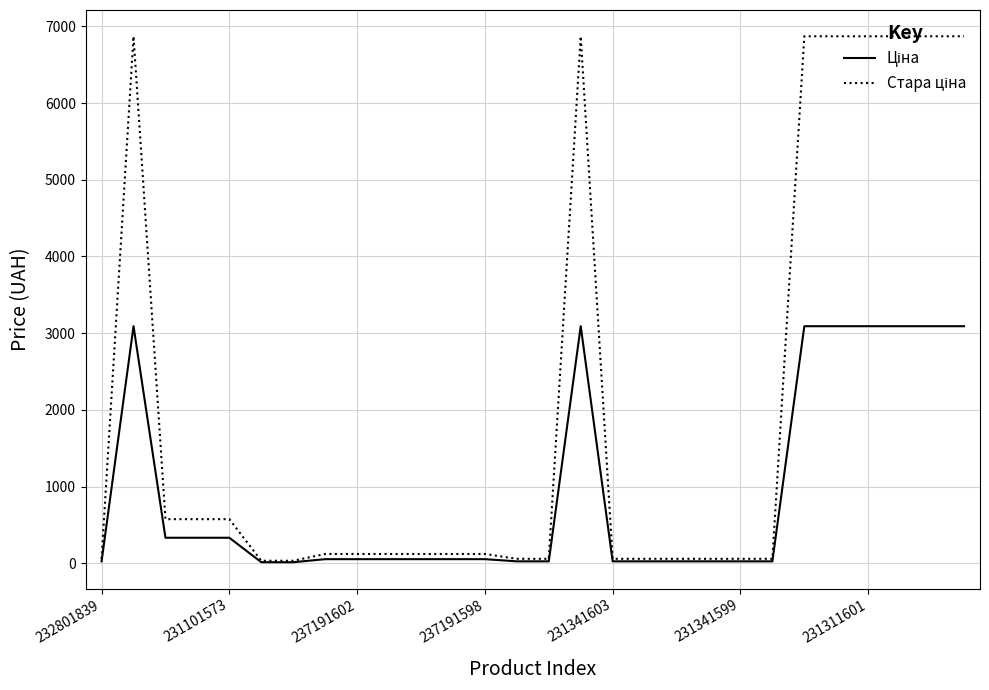

What is the difference between the maximum and second lowest values in the Ціна series?

3075.7